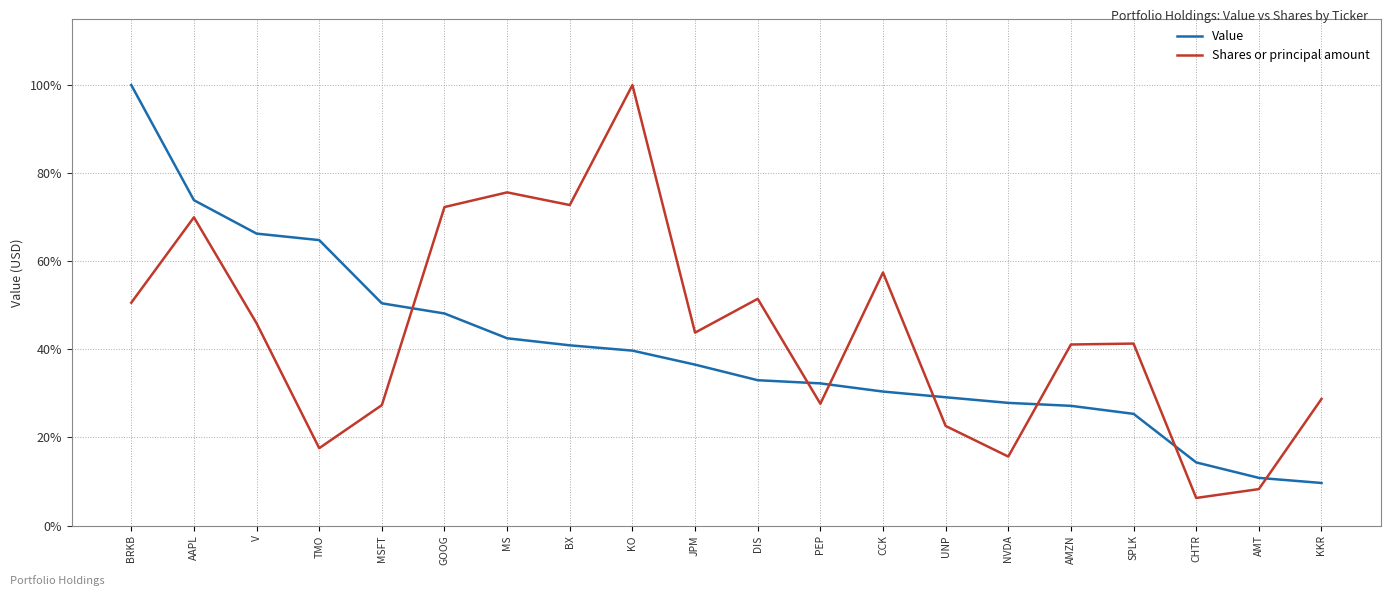

Reading left to right, transcribe all the data shown in this chart.

Value: BRKB=1.0	AAPL=0.7	V=0.7	TMO=0.6	MSFT=0.5	GOOG=0.5	MS=0.4	BX=0.4	KO=0.4	JPM=0.4	DIS=0.3	PEP=0.3	CCK=0.3	UNP=0.3	NVDA=0.3	AMZN=0.3	SPLK=0.3	CHTR=0.1	AMT=0.1	KKR=0.1
Shares or principal amount: BRKB=0.5	AAPL=0.7	V=0.5	TMO=0.2	MSFT=0.3	GOOG=0.7	MS=0.8	BX=0.7	KO=1.0	JPM=0.4	DIS=0.5	PEP=0.3	CCK=0.6	UNP=0.2	NVDA=0.2	AMZN=0.4	SPLK=0.4	CHTR=0.1	AMT=0.1	KKR=0.3